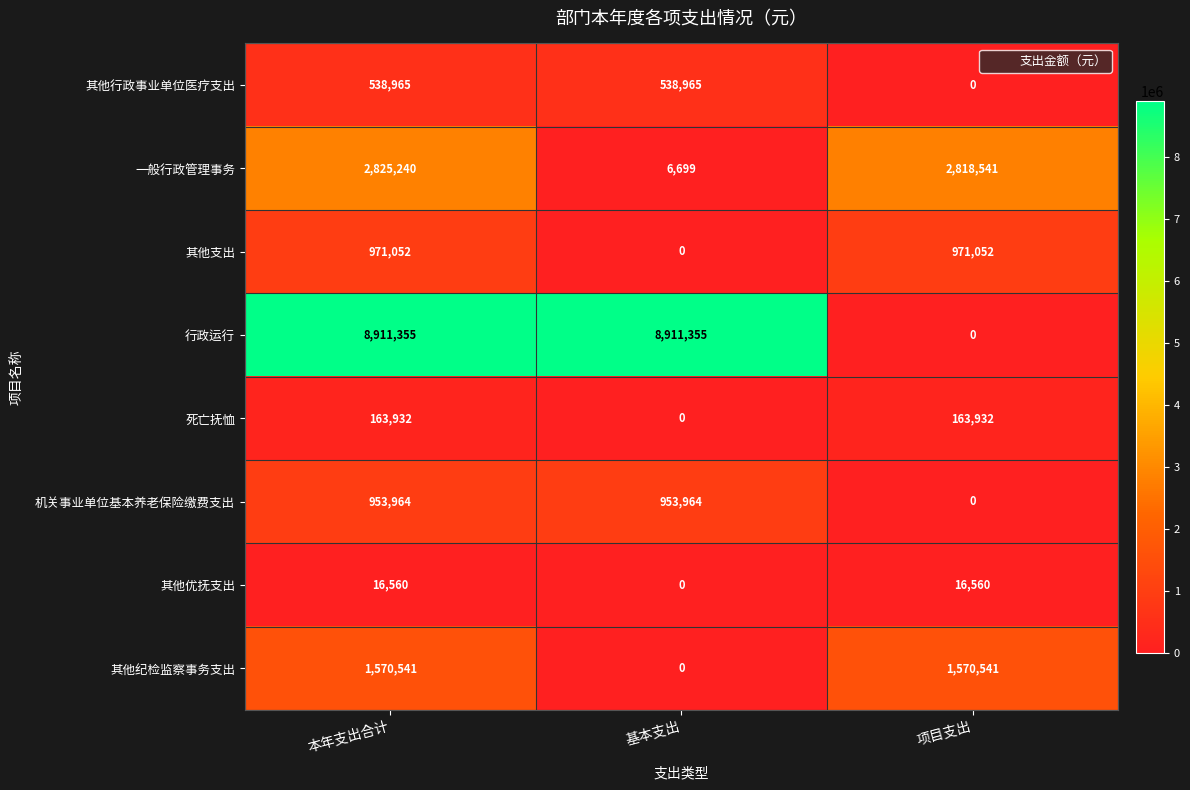

Reading right to left, extract all data points from this chart.

其他行政事业单位医疗支出: 0	538965	538965
一般行政管理事务: 2818541	6699	2825240
其他支出: 971052	0	971052
行政运行: 0	8911355	8911355
死亡抚恤: 163932	0	163932
机关事业单位基本养老保险缴费支出: 0	953964	953964
其他优抚支出: 16560	0	16560
其他纪检监察事务支出: 1570541	0	1570541